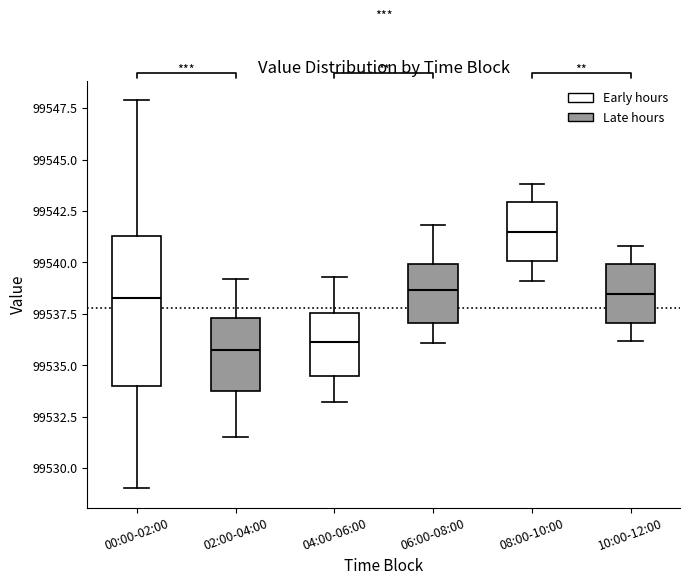

Reading left to right, transcribe this box plot: for each box, give where its median line is, the range the box spans, and where its two whiskers end, as read against the y-axis. The values are not printed on the chart, so give them approximately, as read against the axis.

00:00-02:00: median 99538.5, box 99534.0 to 99541.5, whiskers 99529.0 to 99548.0
02:00-04:00: median 99536.0, box 99534.0 to 99537.5, whiskers 99531.5 to 99539.0
04:00-06:00: median 99536.0, box 99534.5 to 99537.5, whiskers 99533.0 to 99539.5
06:00-08:00: median 99538.5, box 99537.0 to 99540.0, whiskers 99536.0 to 99542.0
08:00-10:00: median 99541.5, box 99540.0 to 99543.0, whiskers 99539.0 to 99544.0
10:00-12:00: median 99538.5, box 99537.0 to 99540.0, whiskers 99536.0 to 99541.0